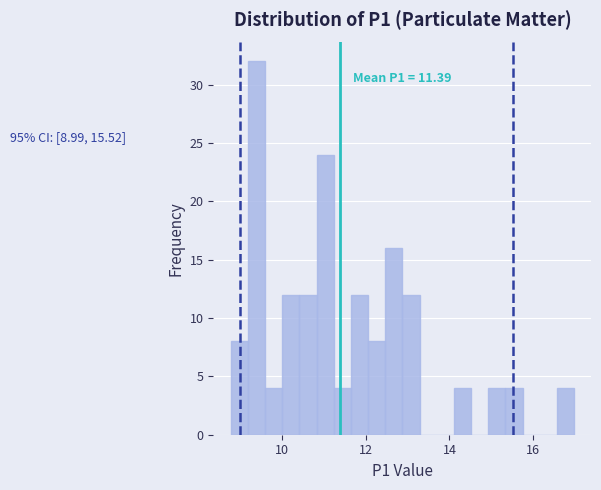

Around what value on the x-axis is the tallest bar? Give the approximate position of its centre, as read against the axis.

9.4